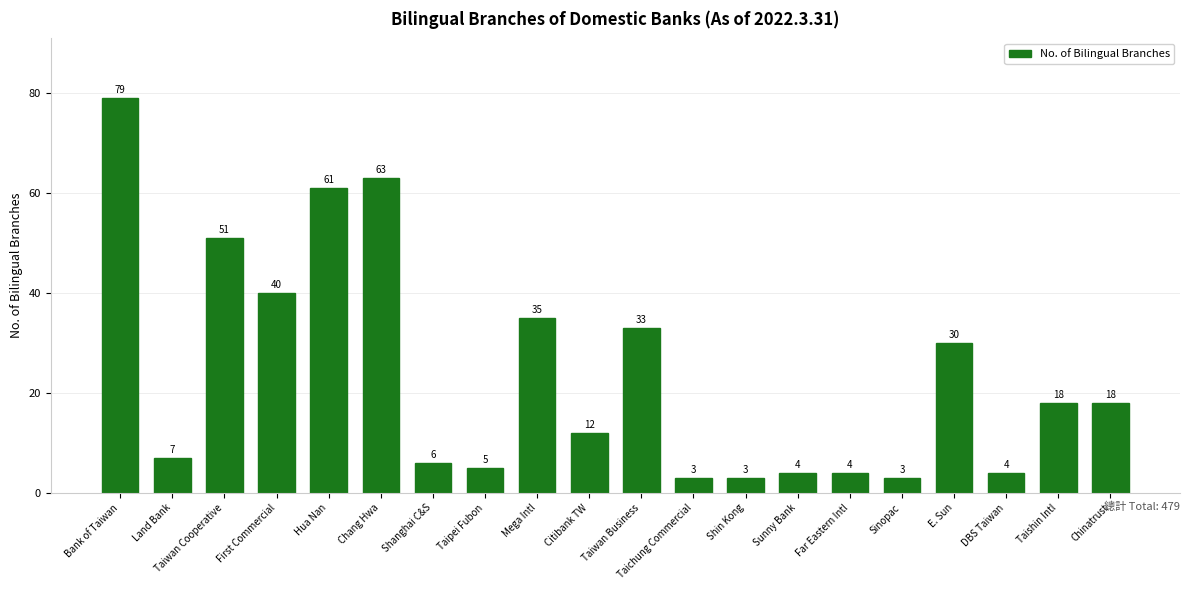

What is the average value?

24